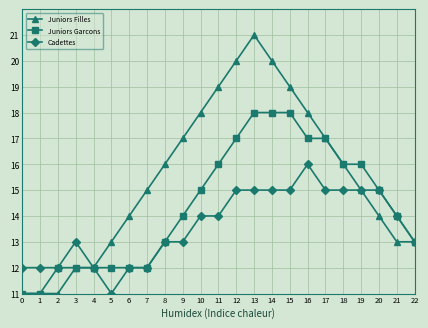

At which category is the sum across all series the highest?

13